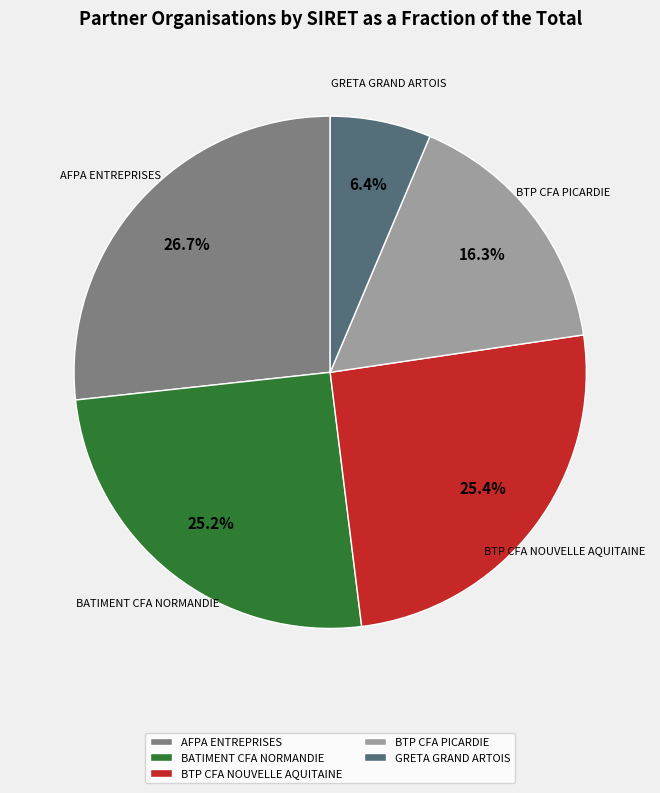

To the nearest percent, what is the combined percentage of GRETA GRAND ARTOIS and BTP CFA PICARDIE?

23%